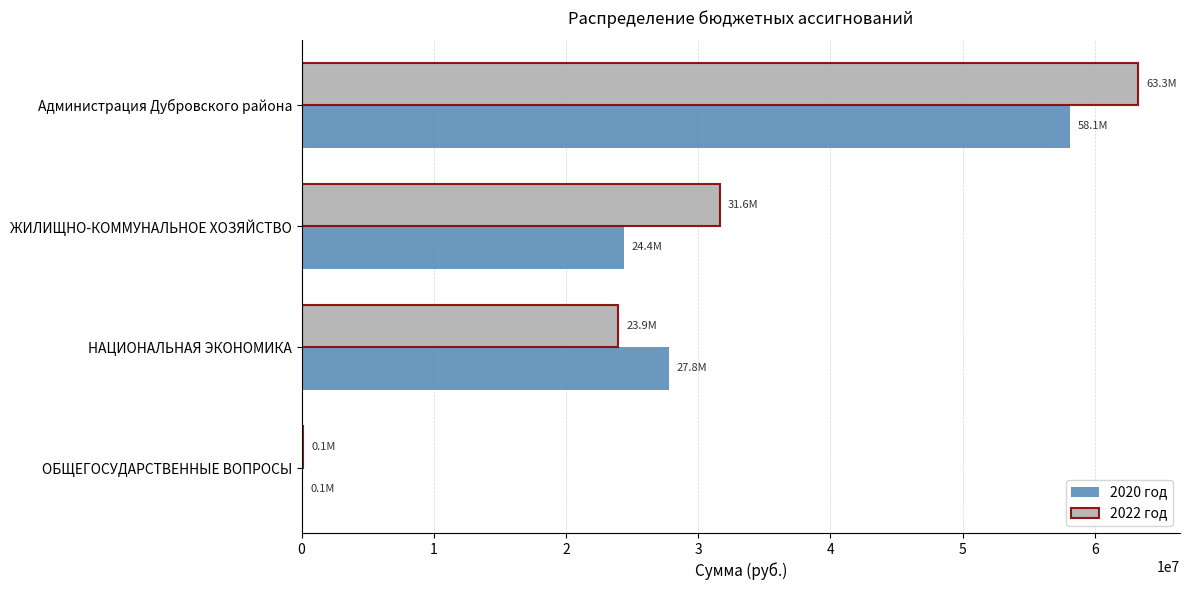

Which category has the highest value across all series?

Администрация Дубровского района